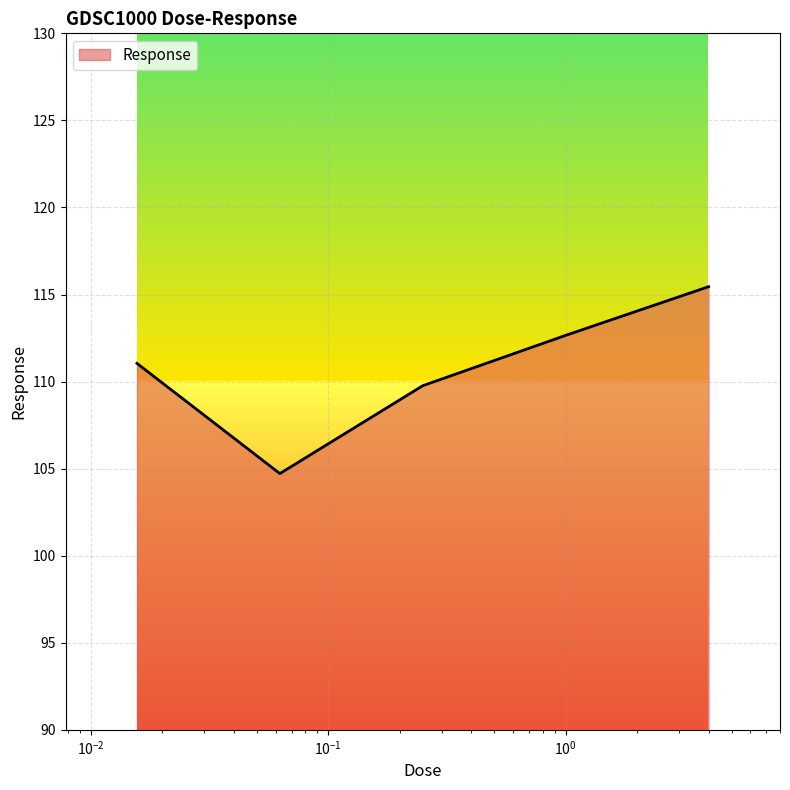

What is the difference between the maximum and minimum values?

10.7